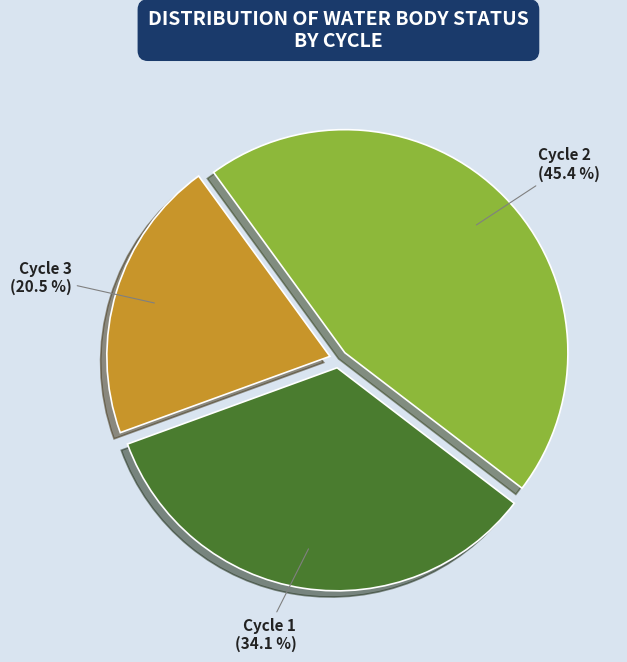

What percentage is the Cycle 1 slice, to the nearest percent?

34%